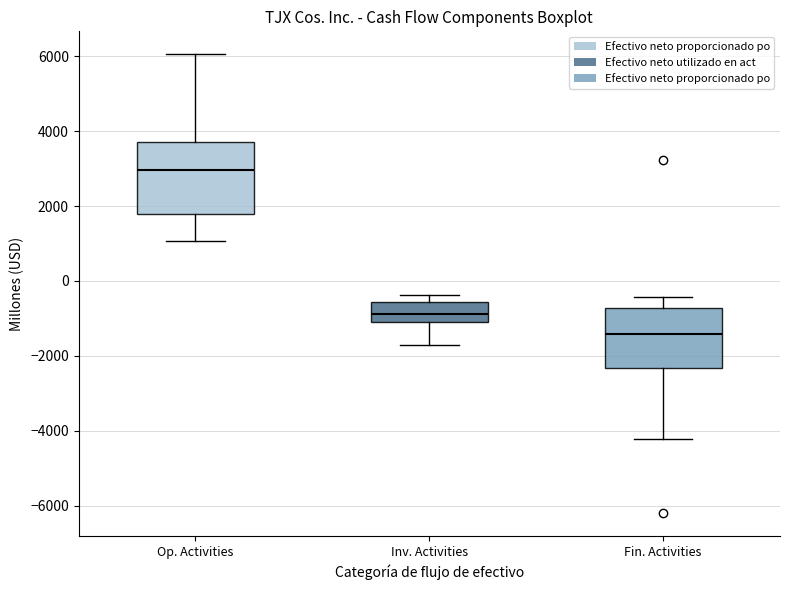

Reading left to right, transcribe this box plot: for each box, give where its median line is, the range the box spans, and where its two whiskers end, as read against the y-axis. The values are not printed on the chart, so give them approximately, as read against the axis.

Op. Activities: median 3000, box 1800 to 3800, whiskers 1000 to 6000
Inv. Activities: median -800, box -1200 to -600, whiskers -1800 to -400
Fin. Activities: median -1400, box -2400 to -800, whiskers -4200 to -400